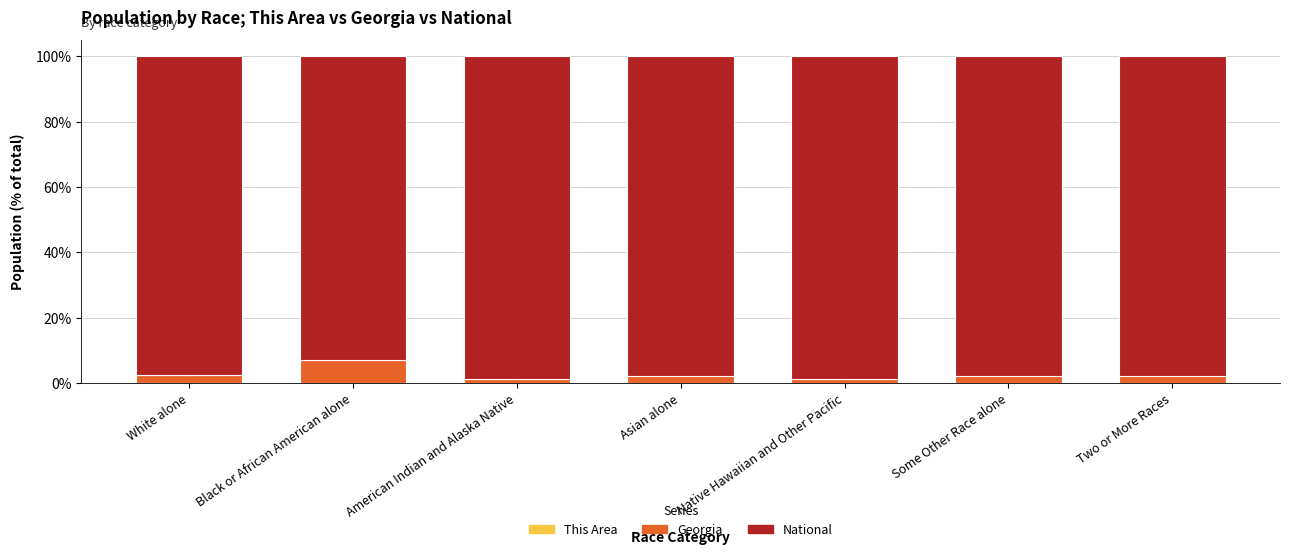

Are the bars horizontal?

No